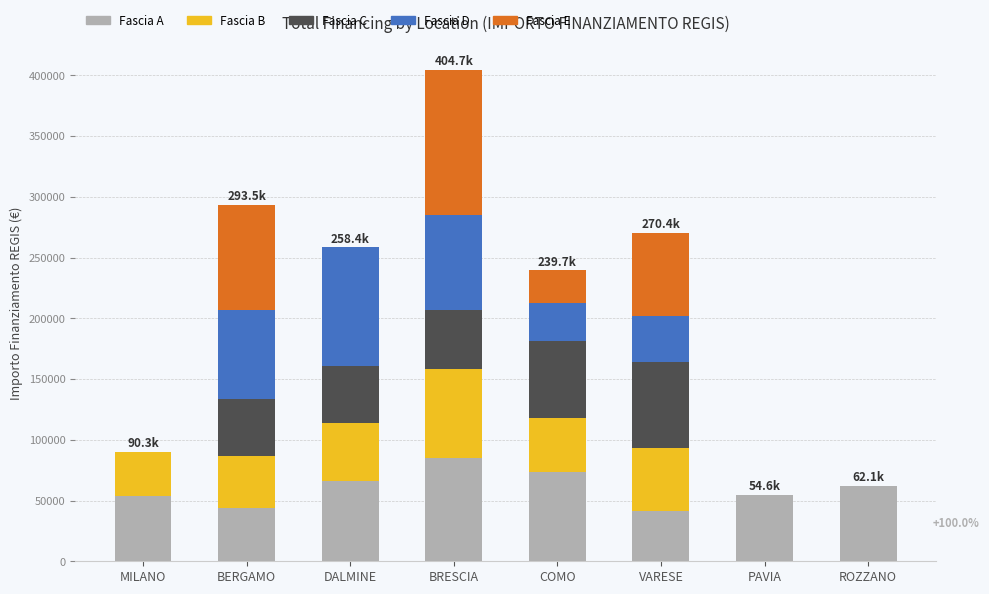

What is the total value across all series at BERGAMO?

293467.1